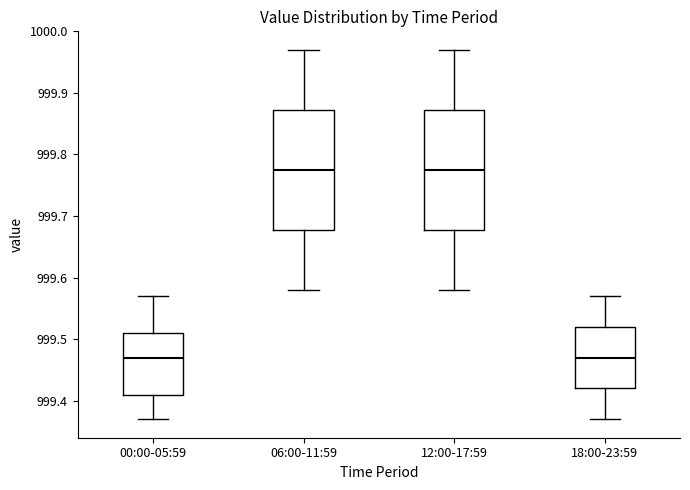

Reading left to right, read every box against the y-axis: the position of its median line, the range the box covers, and the ends of its whiskers. The values are not printed on the chart, so give them approximately, as read against the axis.

00:00-05:59: median 999.47, box 999.41 to 999.51, whiskers 999.37 to 999.57
06:00-11:59: median 999.78, box 999.68 to 999.87, whiskers 999.58 to 999.97
12:00-17:59: median 999.78, box 999.68 to 999.87, whiskers 999.58 to 999.97
18:00-23:59: median 999.47, box 999.42 to 999.52, whiskers 999.37 to 999.57